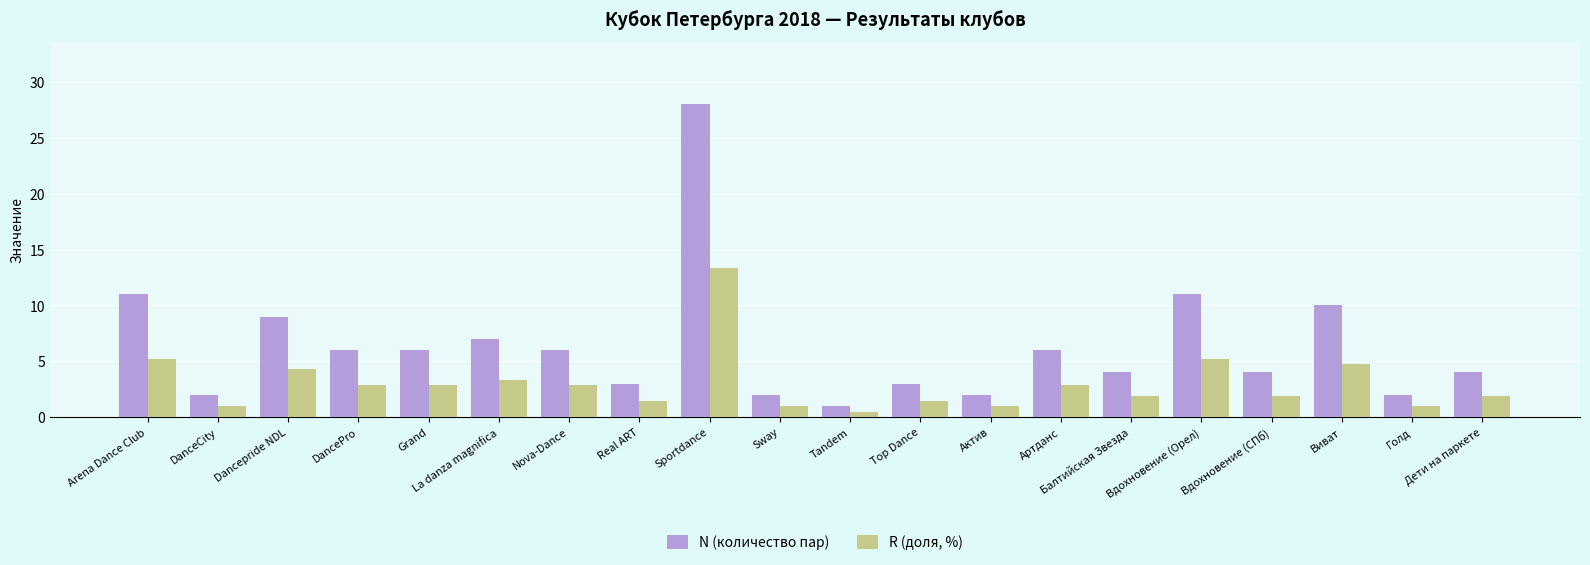

Reading right to left, extract all data points from this chart.

N (количество пар): Дети на паркете=4.0	Голд=2.0	Виват=10.0	Вдохновение (СПб)=4.0	Вдохновение (Орел)=11.0	Балтийская Звезда=4.0	Артданс=6.0	Актив=2.0	Top Dance=3.0	Tandem=1.0	Sway=2.0	Sportdance=28.0	Real ART=3.0	Nova-Dance=6.0	La danza magnifica=7.0	Grand=6.0	DancePro=6.0	Dancepride NDL=9.0	DanceCity=2.0	Arena Dance Club=11.0
R (доля, %): Дети на паркете=1.9	Голд=1.0	Виват=4.8	Вдохновение (СПб)=1.9	Вдохновение (Орел)=5.2	Балтийская Звезда=1.9	Артданс=2.9	Актив=1.0	Top Dance=1.4	Tandem=0.5	Sway=1.0	Sportdance=13.3	Real ART=1.4	Nova-Dance=2.9	La danza magnifica=3.3	Grand=2.9	DancePro=2.9	Dancepride NDL=4.3	DanceCity=1.0	Arena Dance Club=5.2